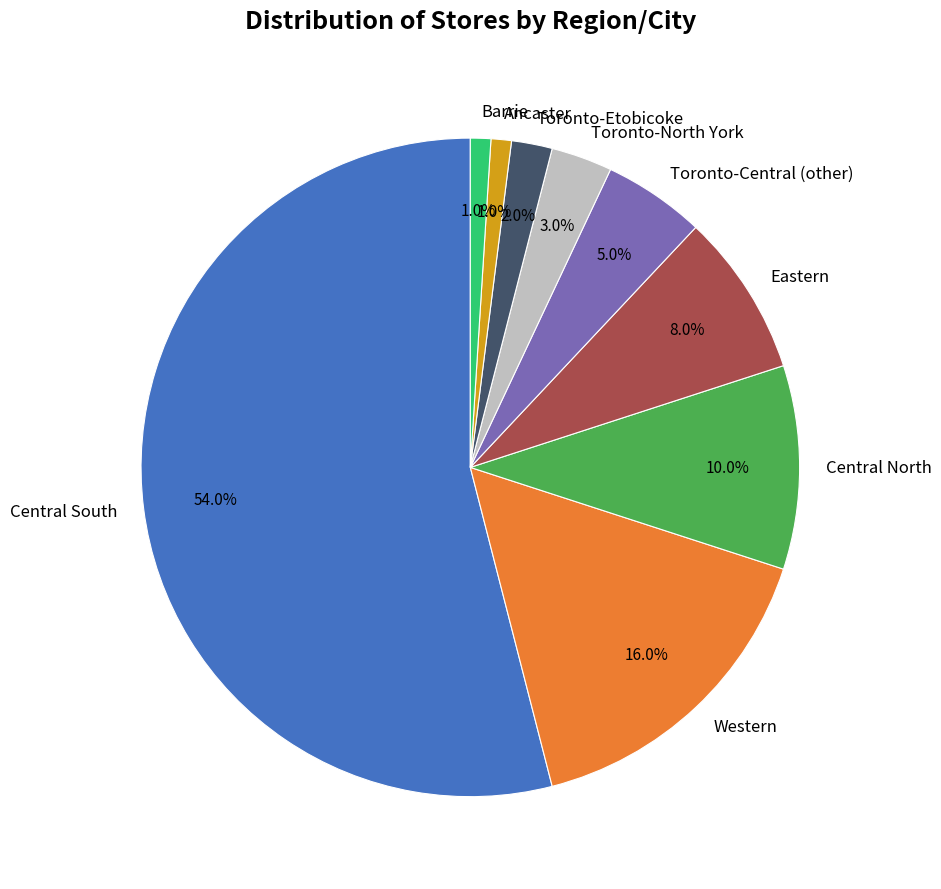

Approximately how many times larger is the value at Toronto-North York compared to Barrie?

3.0